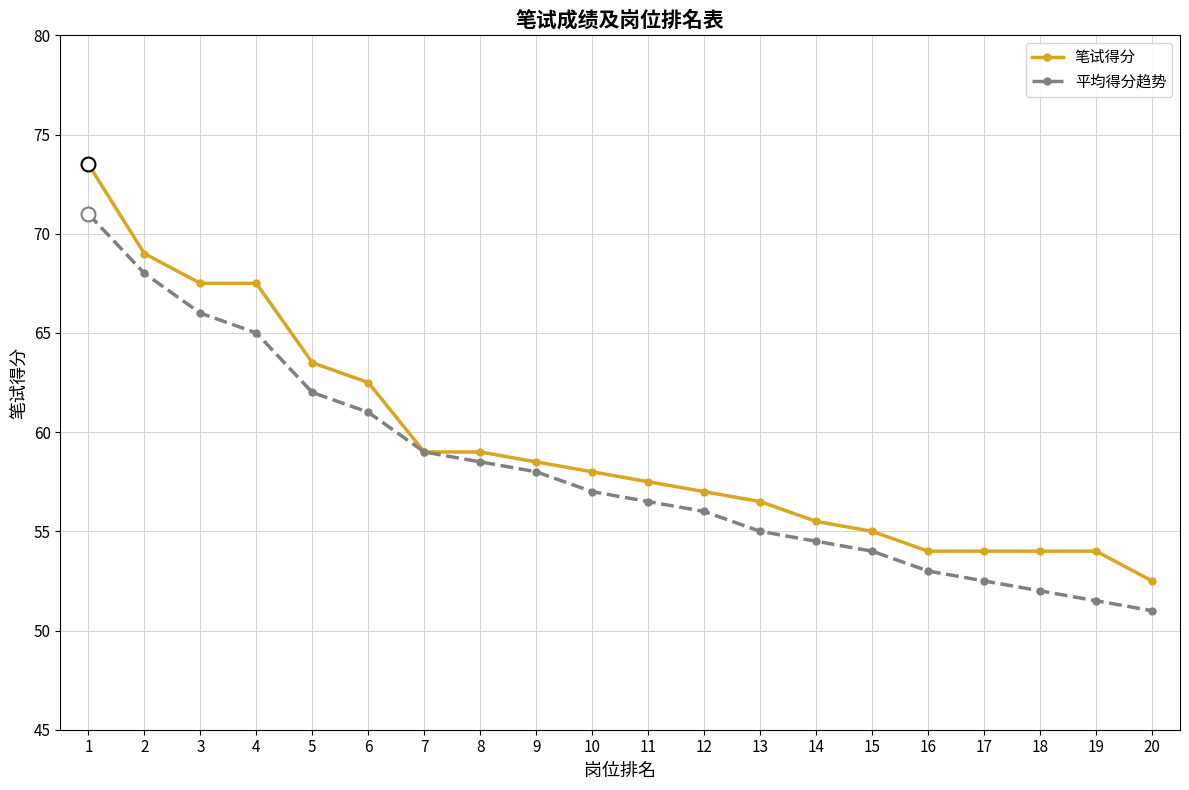

What are all the series names shown in the legend?

笔试得分, 平均得分趋势